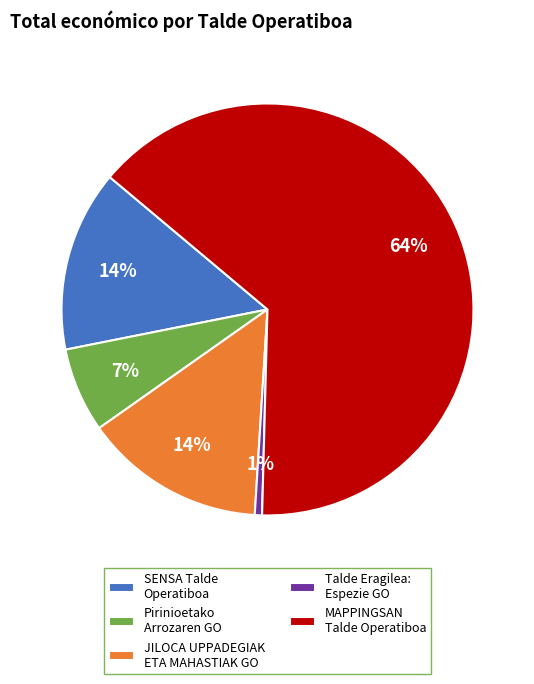

How many segments does this pie chart have?

5